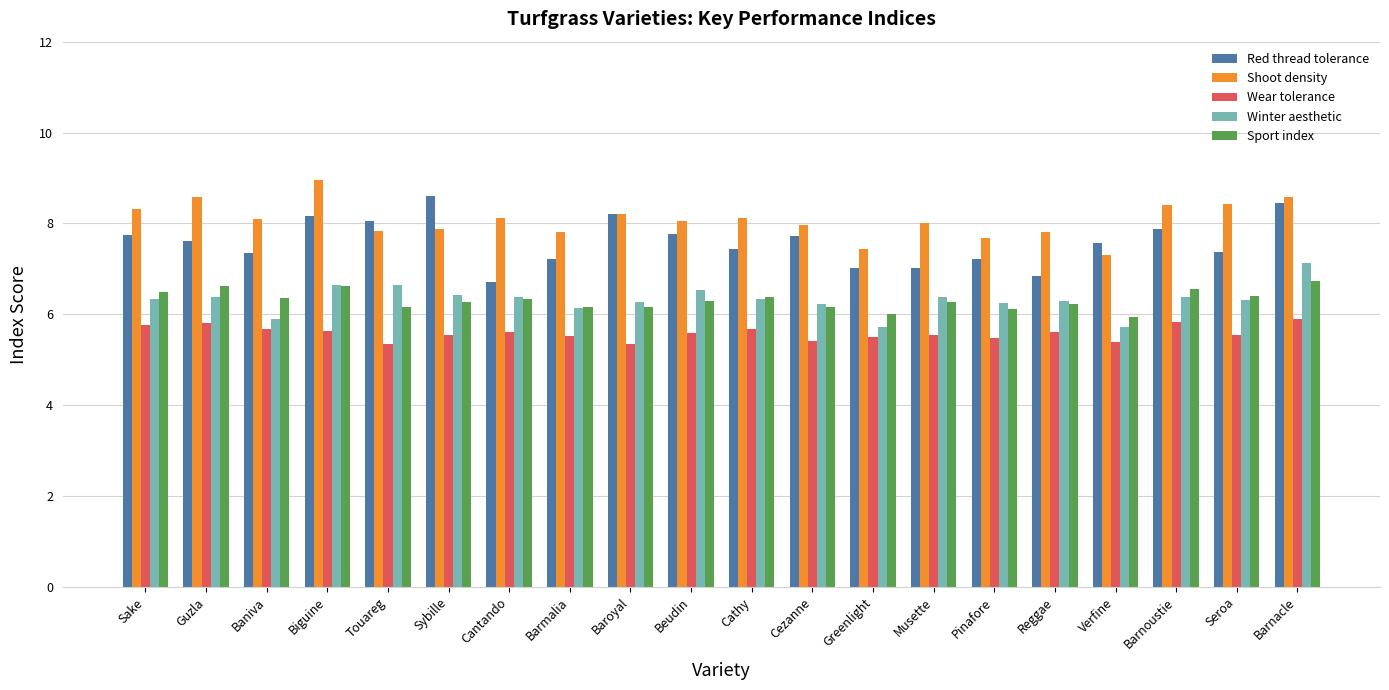

What is the greatest value displayed?

9.0